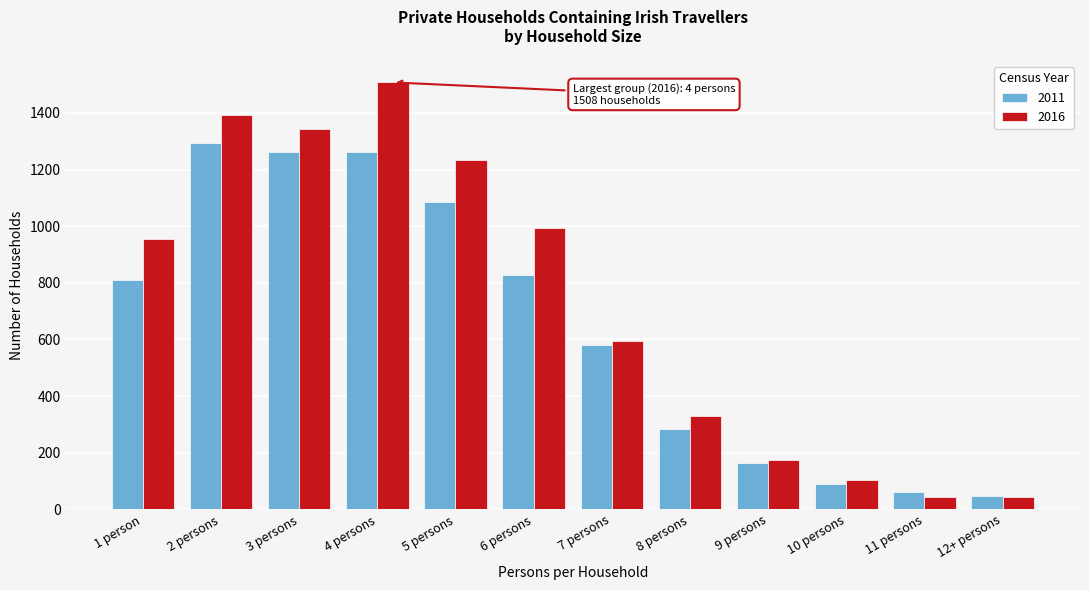

What is the minimum value for 2016?

42